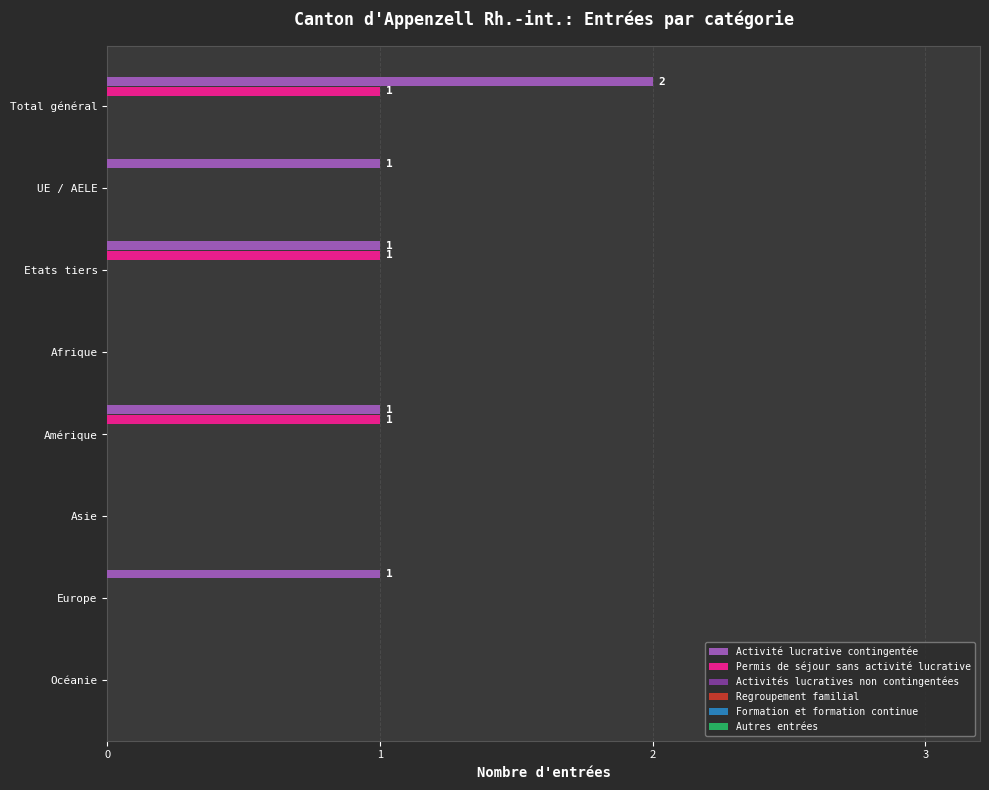

What is the highest value of the Permis de séjour sans activité lucrative series?

1